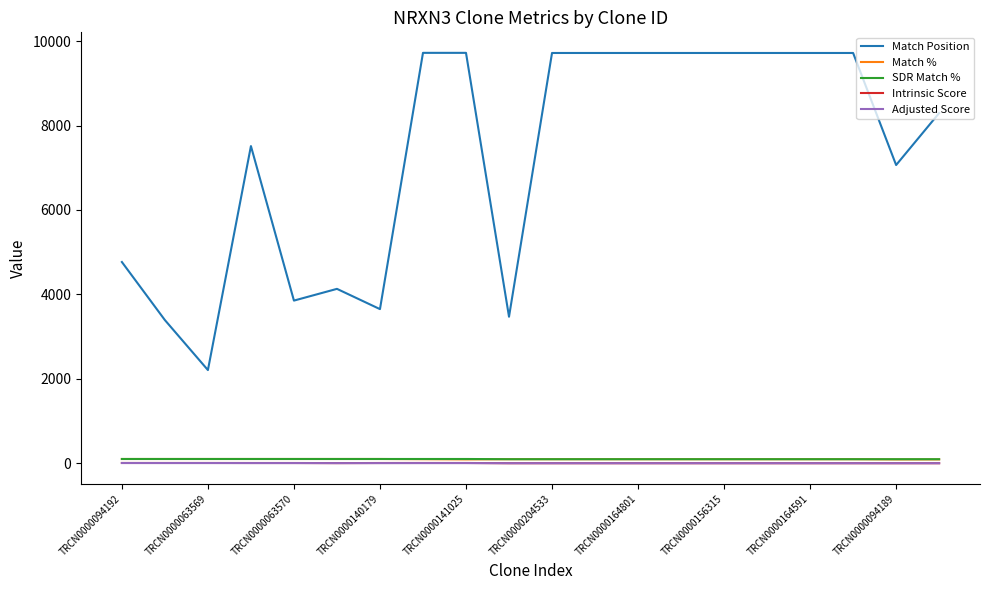

Which series has the largest range (max minus min)?

Match Position